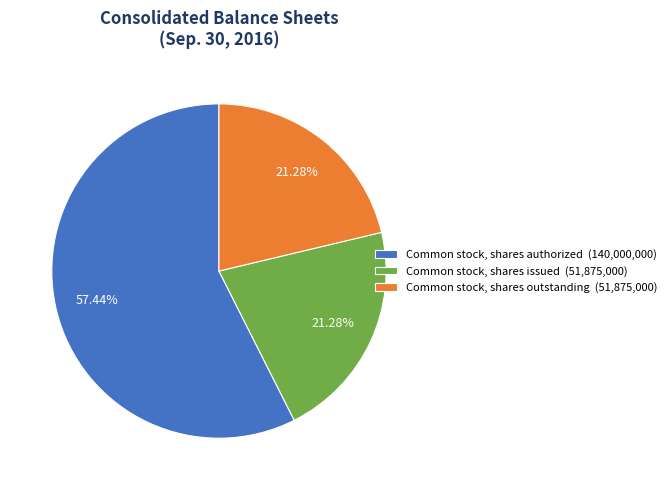

What is the ratio of the value at Common stock, shares authorized (140,000,000) to the value at Common stock, shares issued (51,875,000)?

2.7